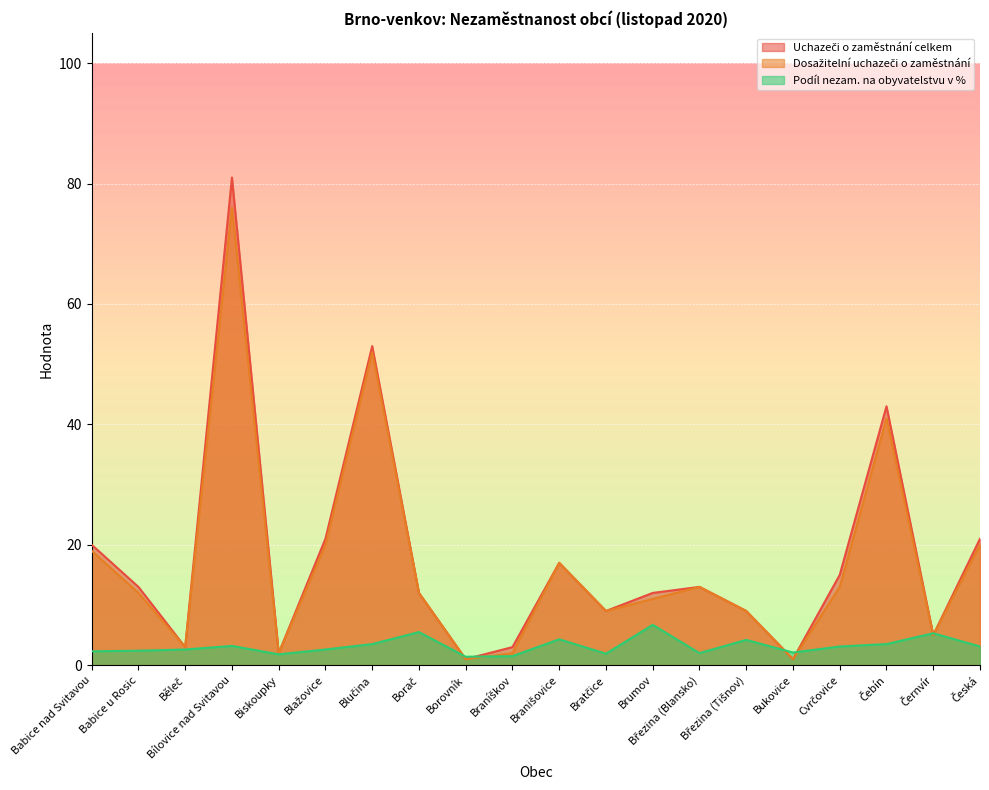

What are all the series names shown in the legend?

Uchazeči o zaměstnání celkem, Dosažitelní uchazeči o zaměstnání, Podíl nezam. na obyvatelstvu v %